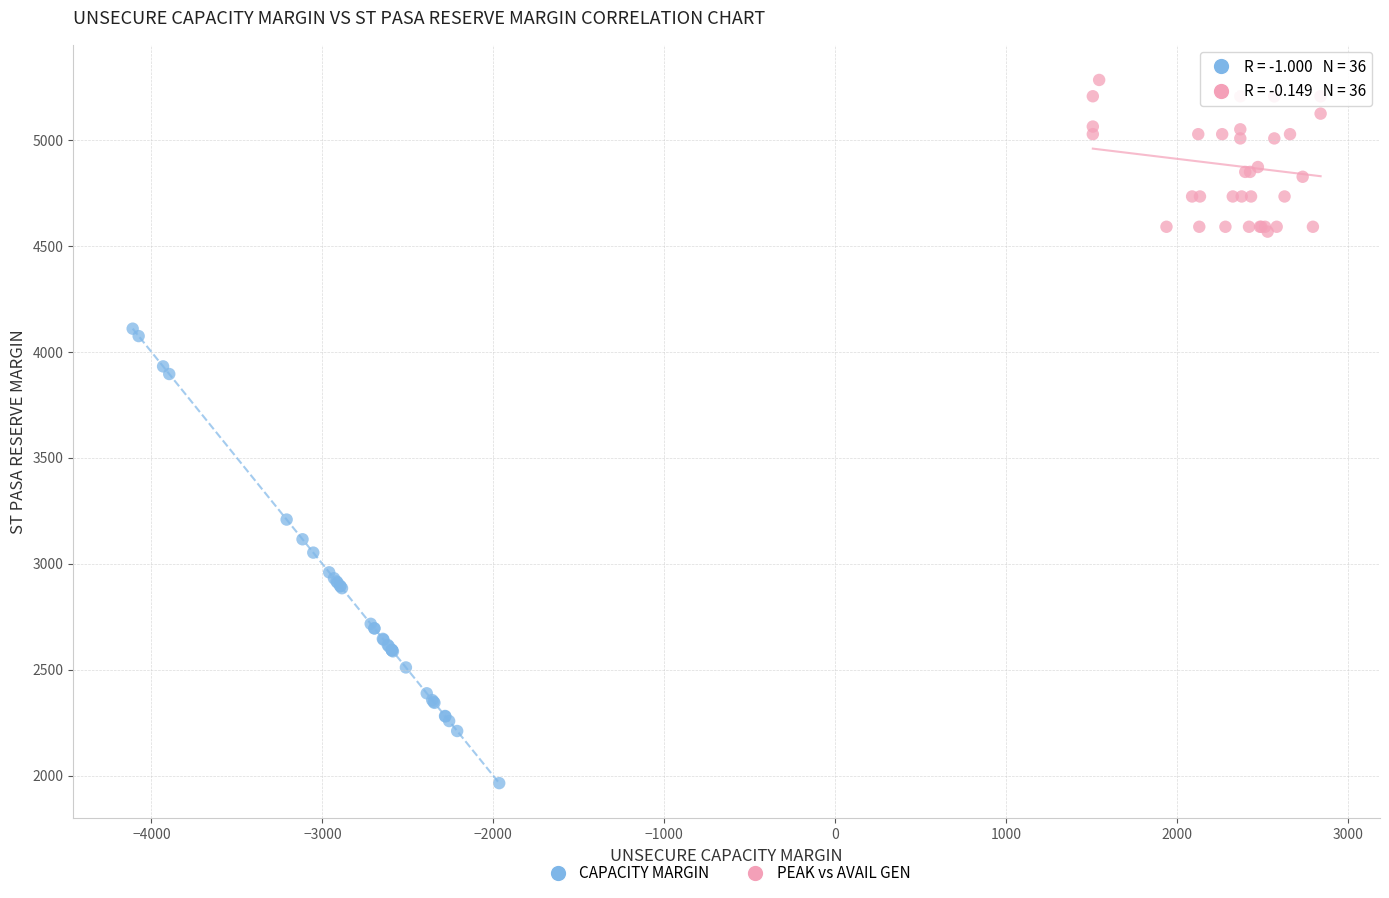

Which series reaches the minimum Y coordinate?

CAPACITY MARGIN